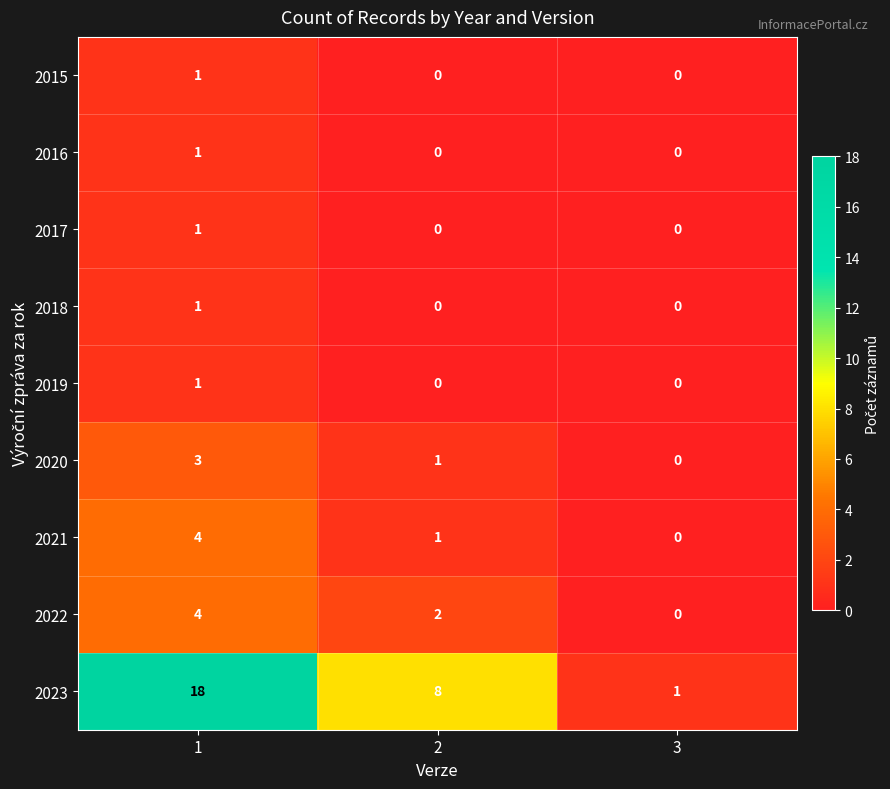

The value of 2015 at 3 is 0. True or false?

True